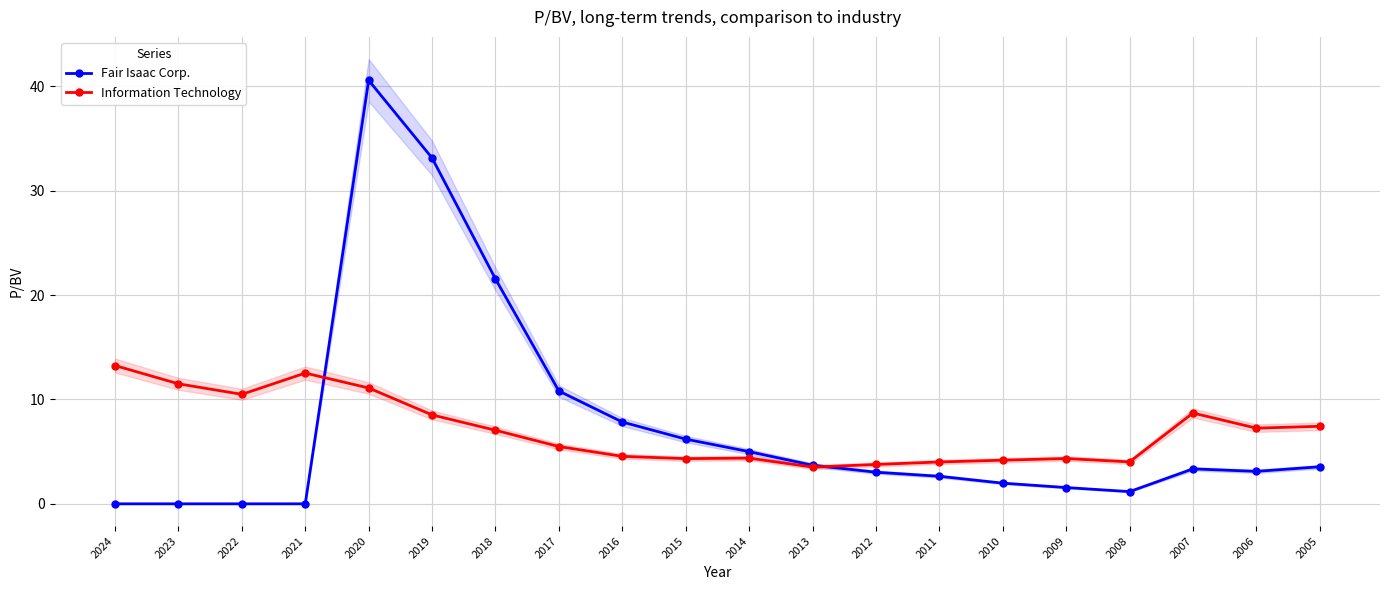

In Information Technology, how many points are lower than both neighbors (excluding endpoints)?

5